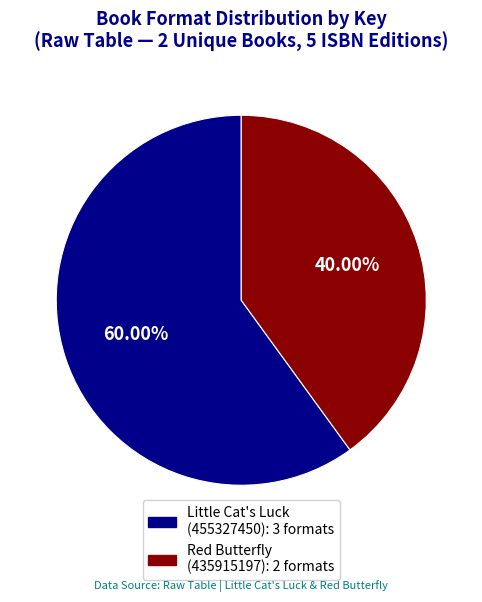

Count the number of slices in the pie.

2